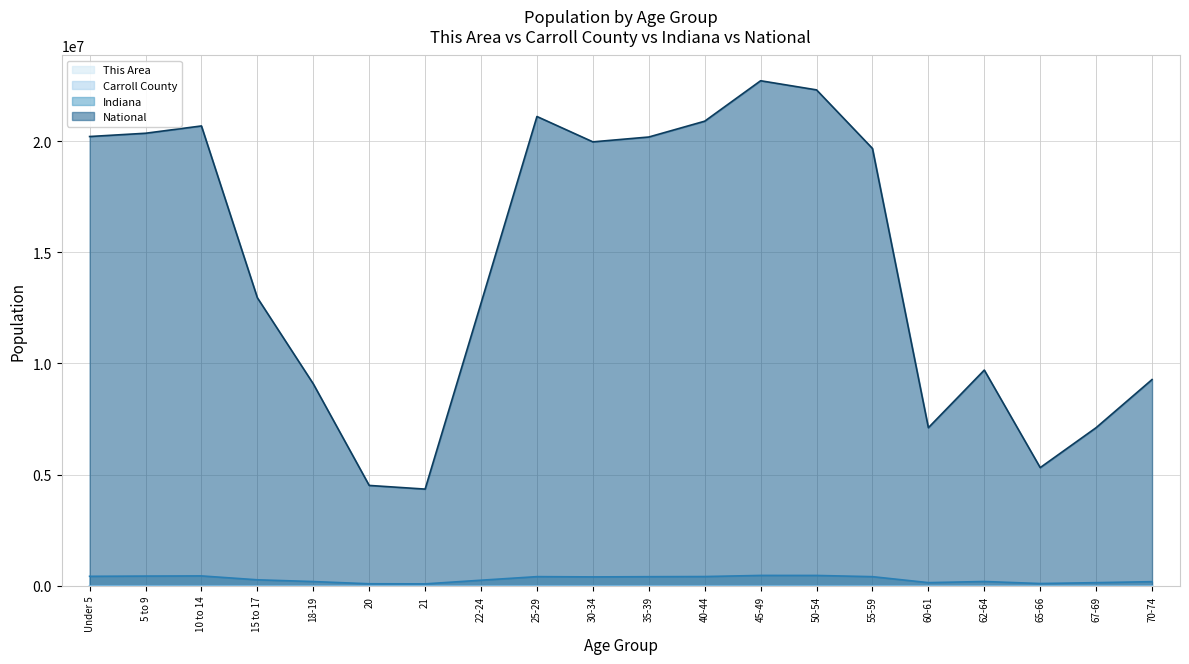

What is the difference between the This Area values at 21 and Under 5?

19